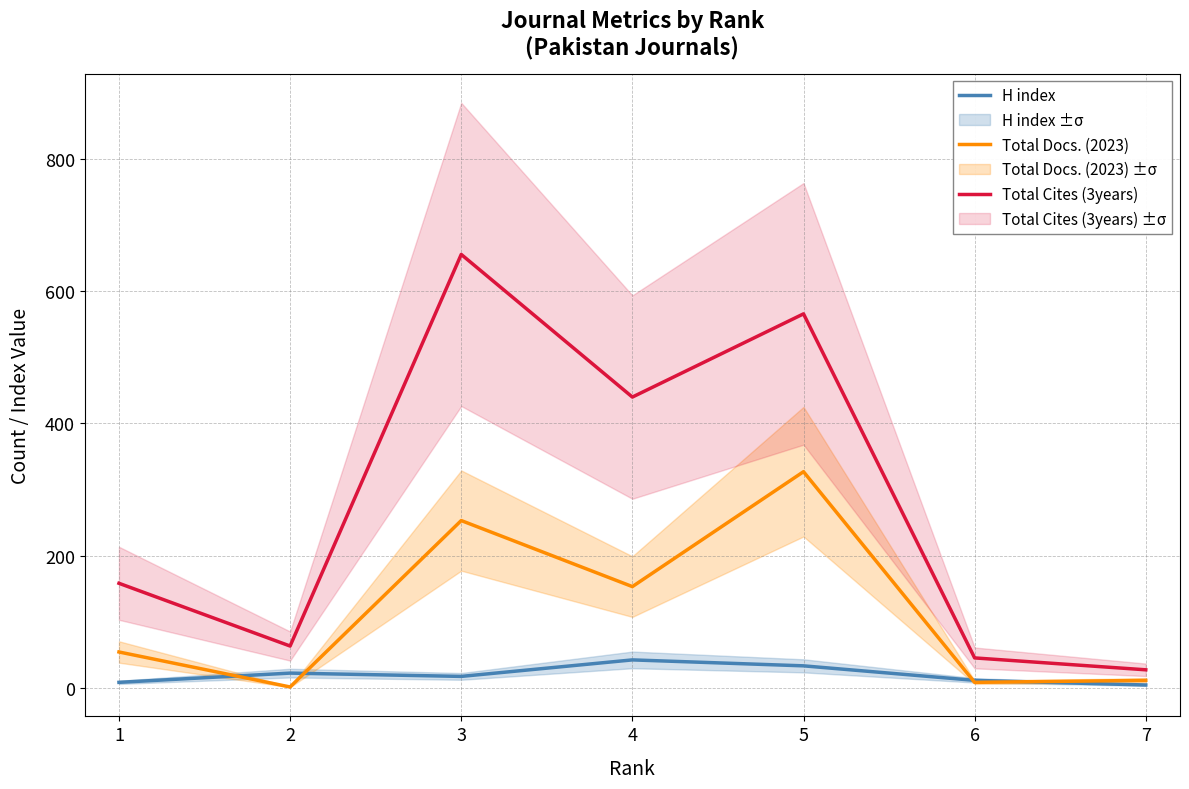

Where does the Total Cites (3years) series first go above 158?

3